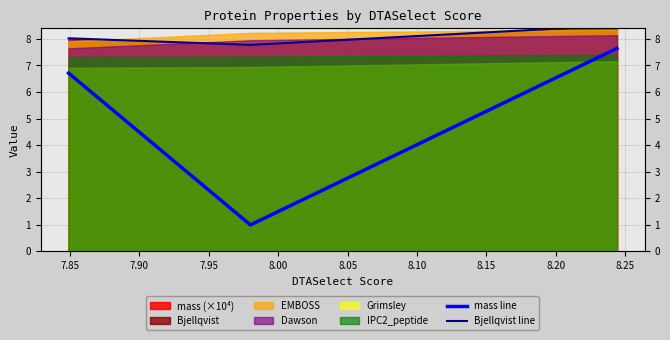

What is the minimum value shown in the chart?

1.0